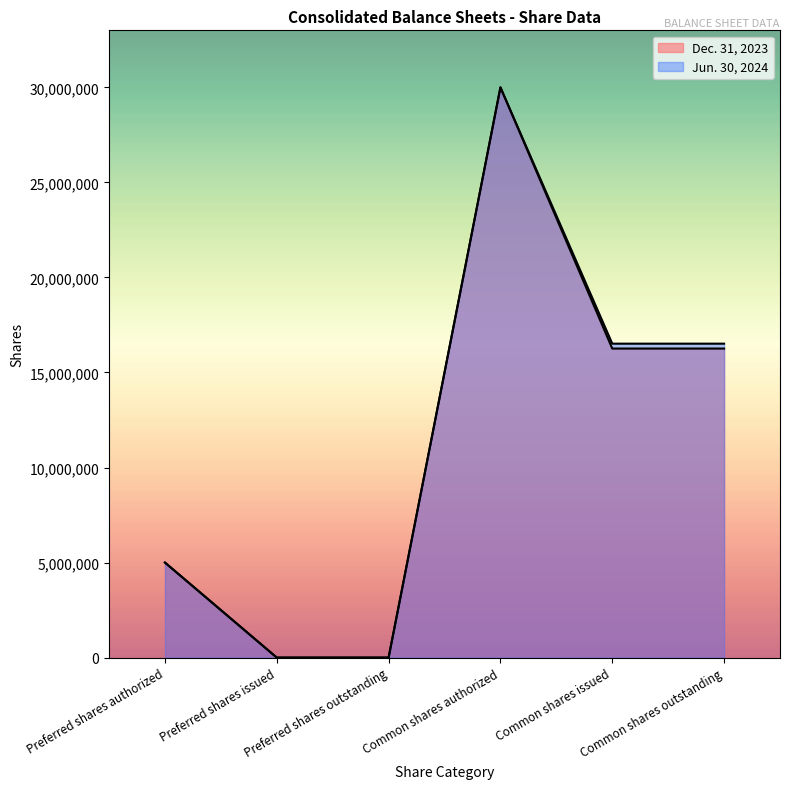

At which category does the chart reach its peak across all series?

Common shares authorized